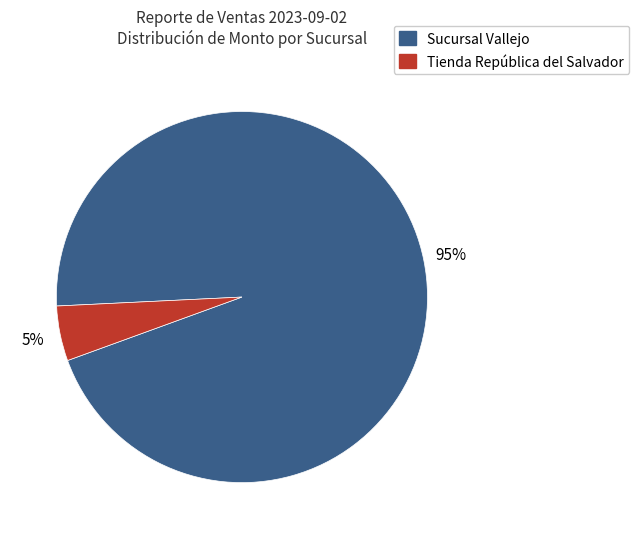

Does any single category account for the majority?

Yes